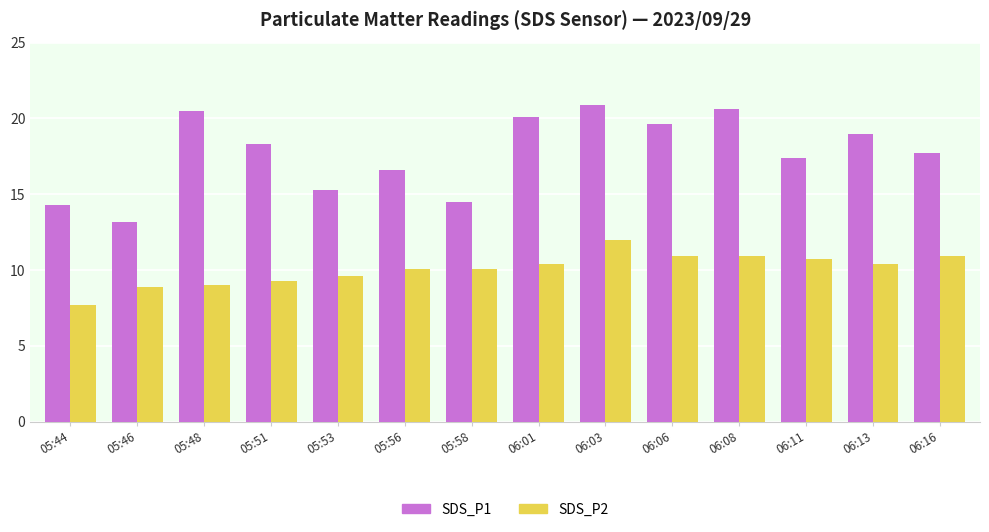

What position from the left is 05:56?

6